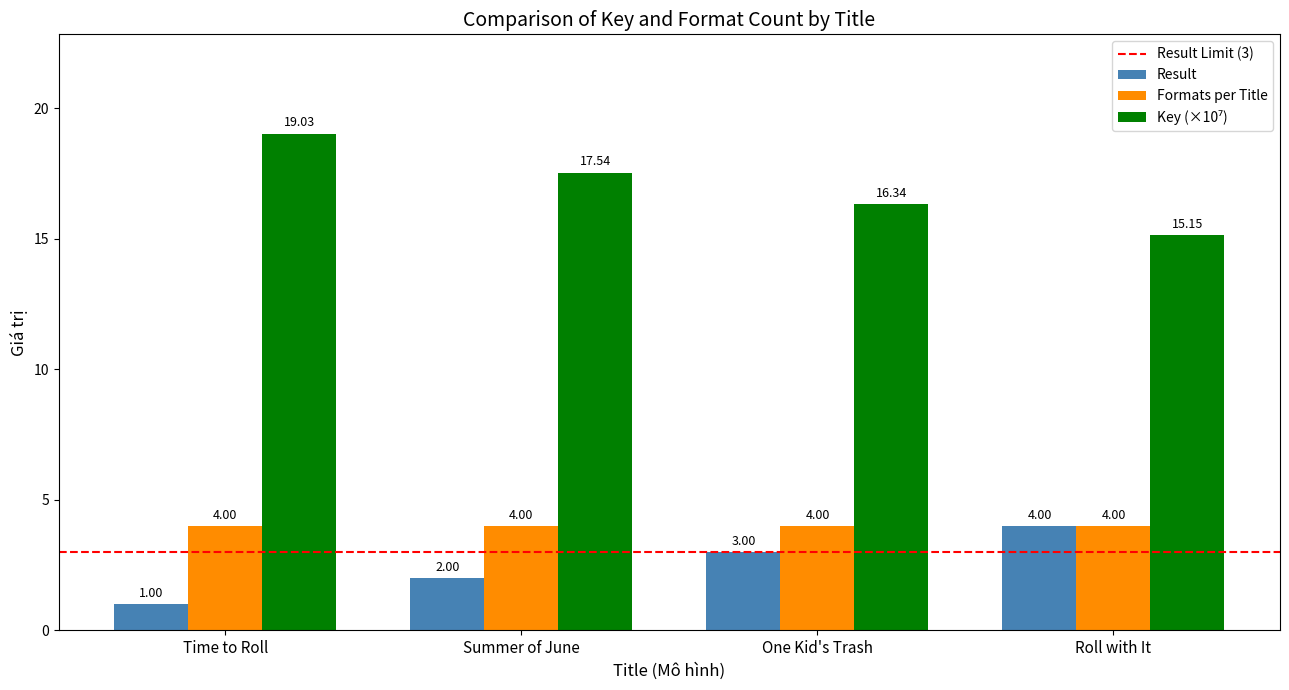

Rank the categories by Result value from highest to lowest.

Roll with It, One Kid's Trash, Summer of June, Time to Roll